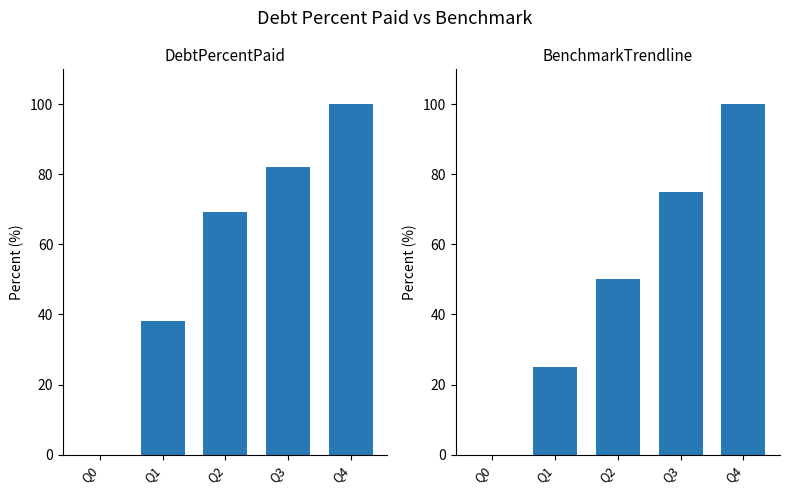

The BenchmarkTrendline series shows 25.0 at Q1. True or false?

True